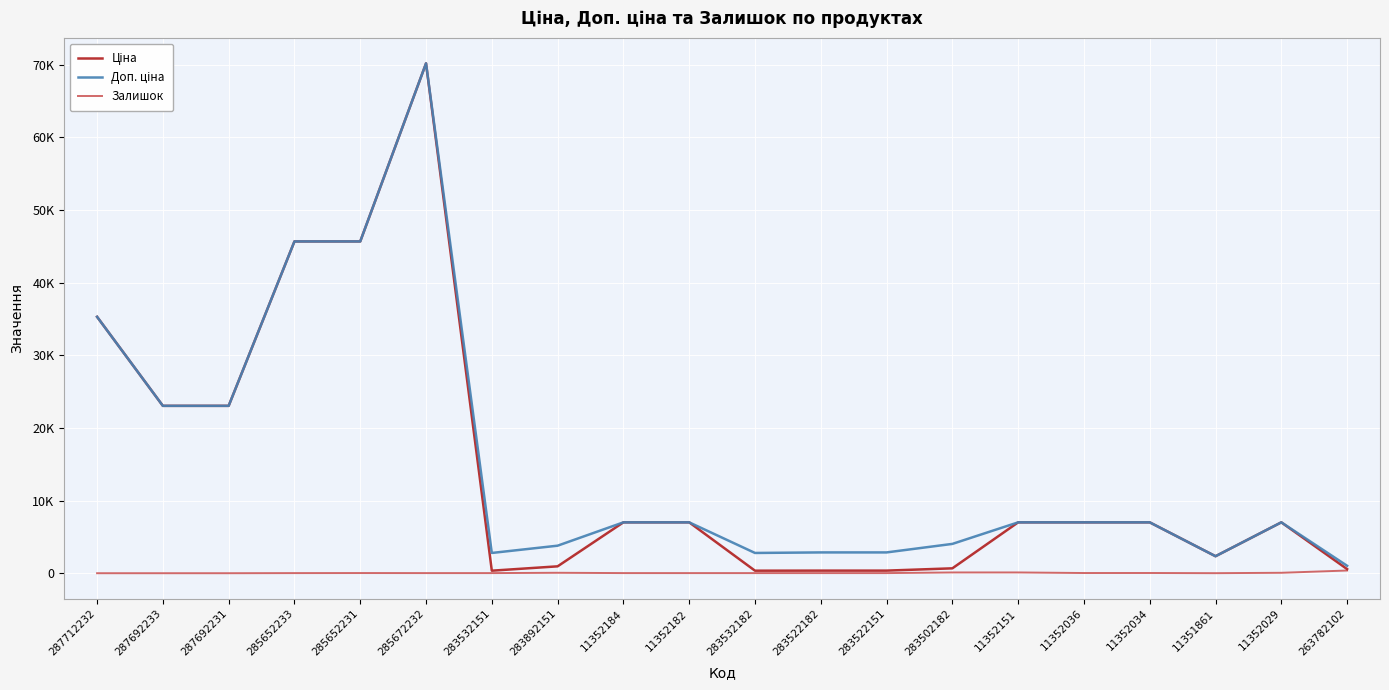

In Ціна, how many points are higher than both neighbors (excluding endpoints)?

2